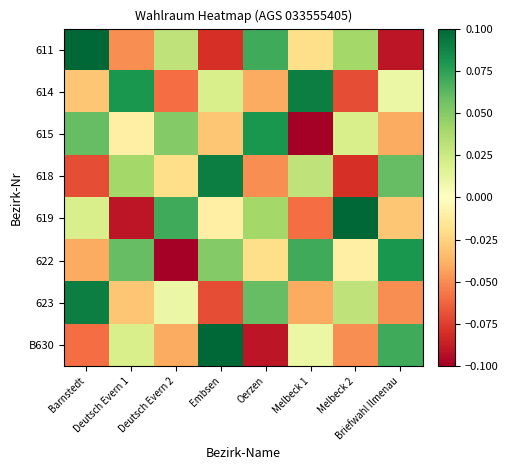

What is the difference between the highest and lowest values at Embsen?

0.2